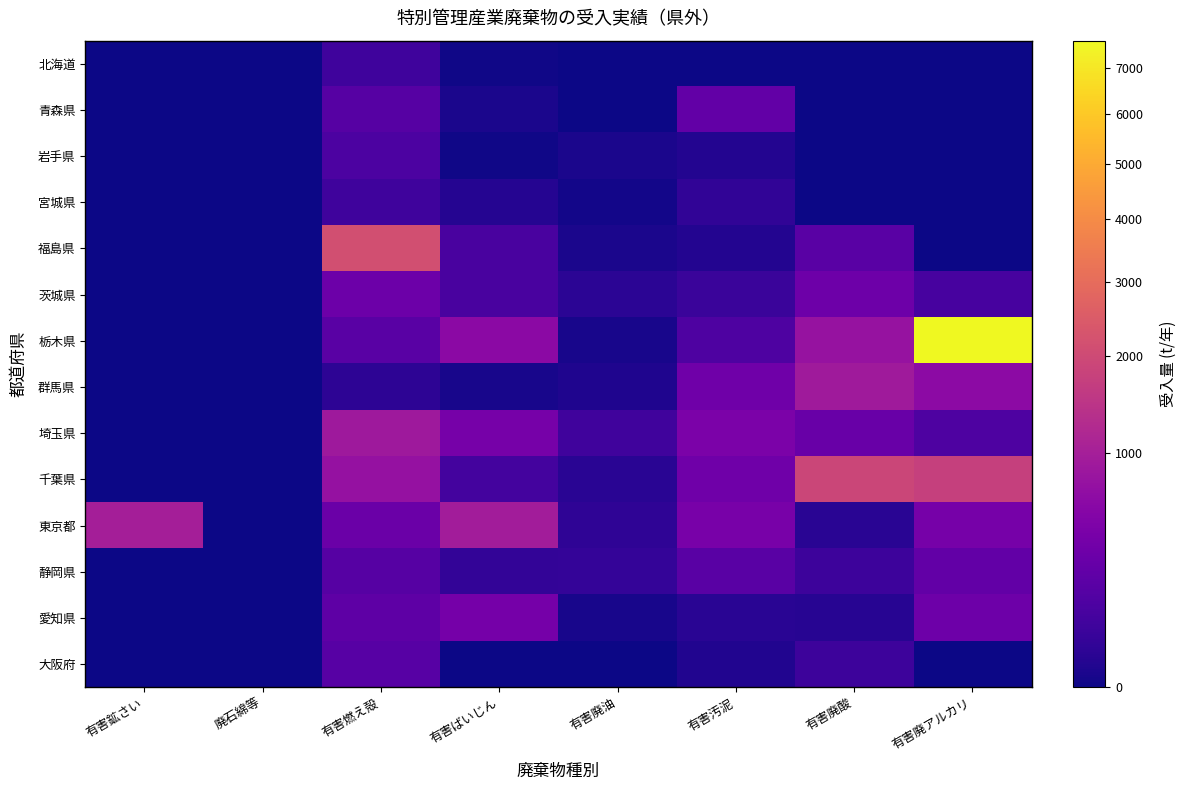

Reading left to right, what are all the values shown in this chart?

北海道: 有害鉱さい=0.0	廃石綿等=0.0	有害燃え殻=69.0	有害ばいじん=0.2	有害廃油=0.0	有害汚泥=0.0	有害廃酸=0.0	有害廃アルカリ=0.0
青森県: 有害鉱さい=0.0	廃石綿等=0.0	有害燃え殻=175.9	有害ばいじん=3.4	有害廃油=0.0	有害汚泥=252.1	有害廃酸=0.0	有害廃アルカリ=0.0
岩手県: 有害鉱さい=0.0	廃石綿等=0.0	有害燃え殻=121.3	有害ばいじん=0.2	有害廃油=3.8	有害汚泥=10.2	有害廃酸=0.0	有害廃アルカリ=0.0
宮城県: 有害鉱さい=0.0	廃石綿等=0.0	有害燃え殻=67.9	有害ばいじん=12.3	有害廃油=1.0	有害汚泥=31.3	有害廃酸=0.0	有害廃アルカリ=0.0
福島県: 有害鉱さい=0.0	廃石綿等=0.0	有害燃え殻=2135.5	有害ばいじん=104.9	有害廃油=4.0	有害汚泥=9.5	有害廃酸=192.2	有害廃アルカリ=0.0
茨城県: 有害鉱さい=0.0	廃石綿等=0.0	有害燃え殻=318.1	有害ばいじん=106.3	有害廃油=22.0	有害汚泥=52.7	有害廃酸=332.9	有害廃アルカリ=100.1
栃木県: 有害鉱さい=0.0	廃石綿等=0.0	有害燃え殻=195.3	有害ばいじん=633.9	有害廃油=2.0	有害汚泥=128.6	有害廃酸=780.7	有害廃アルカリ=7628.5
群馬県: 有害鉱さい=0.0	廃石綿等=0.0	有害燃え殻=24.6	有害ばいじん=2.3	有害廃油=6.0	有害汚泥=339.6	有害廃酸=914.5	有害廃アルカリ=641.5
埼玉県: 有害鉱さい=0.0	廃石綿等=0.0	有害燃え殻=893.4	有害ばいじん=408.1	有害廃油=73.5	有害汚泥=457.7	有害廃酸=295.4	有害廃アルカリ=133.7
千葉県: 有害鉱さい=0.0	廃石綿等=0.0	有害燃え殻=760.5	有害ばいじん=89.5	有害廃油=18.0	有害汚泥=350.5	有害廃酸=1883.8	有害廃アルカリ=1755.9
東京都: 有害鉱さい=986.0	廃石綿等=0.0	有害燃え殻=305.3	有害ばいじん=951.2	有害廃油=29.0	有害汚泥=419.4	有害廃酸=17.6	有害廃アルカリ=412.6
静岡県: 有害鉱さい=0.0	廃石綿等=0.0	有害燃え殻=172.7	有害ばいじん=34.7	有害廃油=39.0	有害汚泥=193.5	有害廃酸=65.9	有害廃アルカリ=249.6
愛知県: 有害鉱さい=0.0	廃石綿等=0.0	有害燃え殻=216.0	有害ばいじん=398.6	有害廃油=2.0	有害汚泥=19.2	有害廃酸=16.0	有害廃アルカリ=336.5
大阪府: 有害鉱さい=0.0	廃石綿等=0.0	有害燃え殻=177.6	有害ばいじん=0.0	有害廃油=0.0	有害汚泥=7.9	有害廃酸=66.9	有害廃アルカリ=0.0